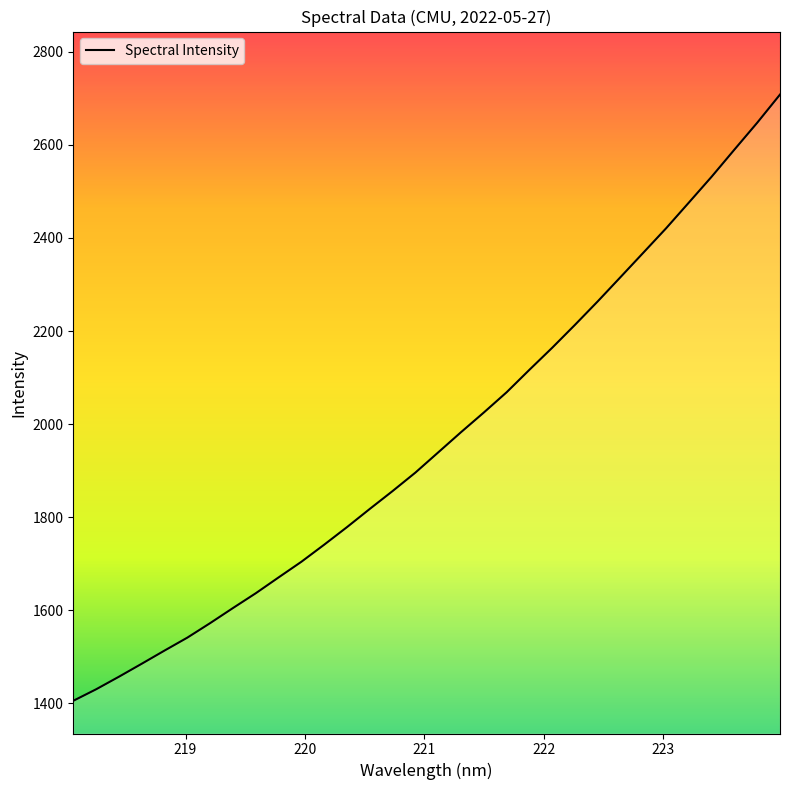

What is the difference between the maximum and minimum values?

1302.7